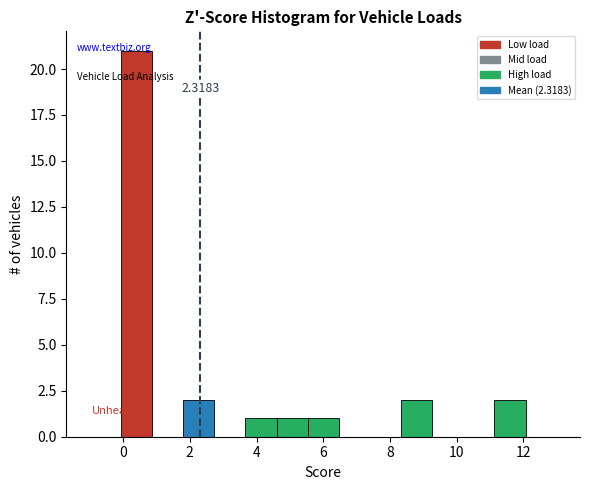

Which range on the x-axis has the tallest bar?

0.0 to 0.8